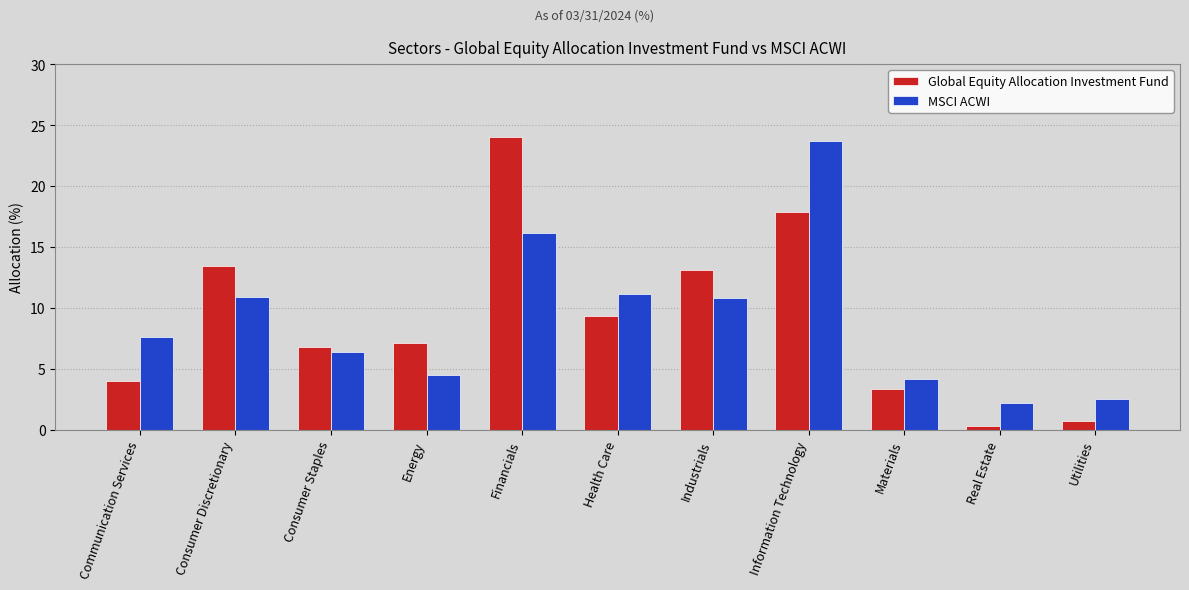

At which category is the sum across all series the highest?

Information Technology